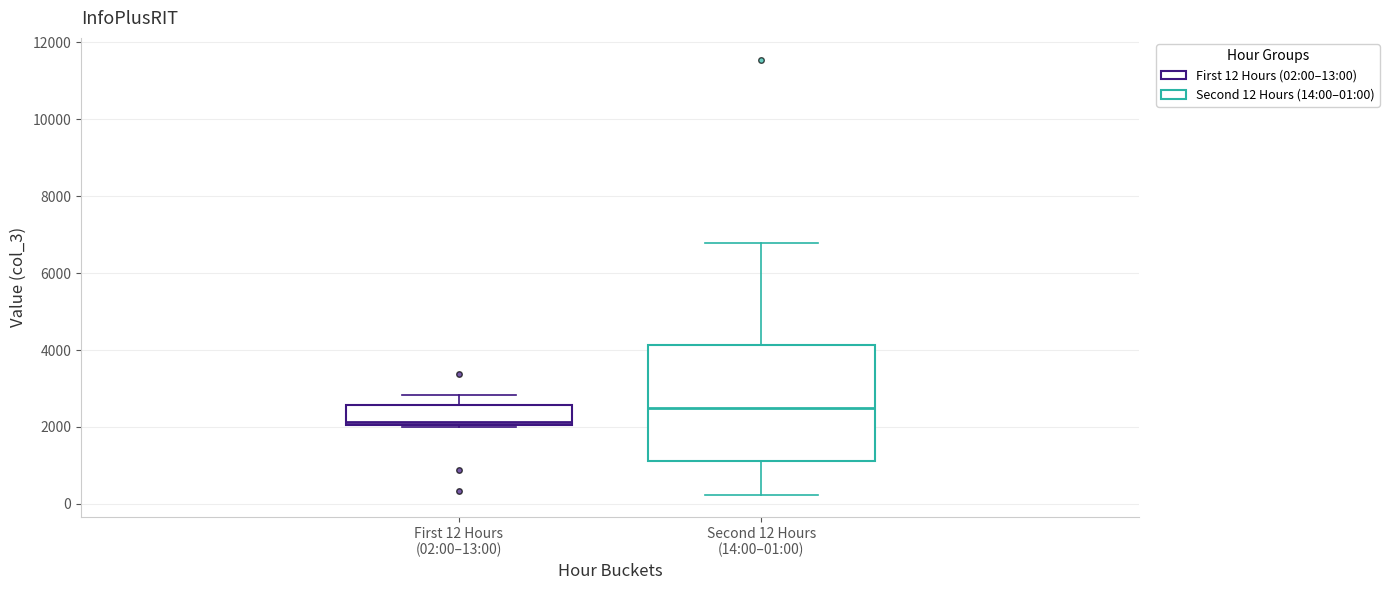

Which box is the tallest, from its lower edge to its upper edge?

Second 12 Hours (14:00–01:00)